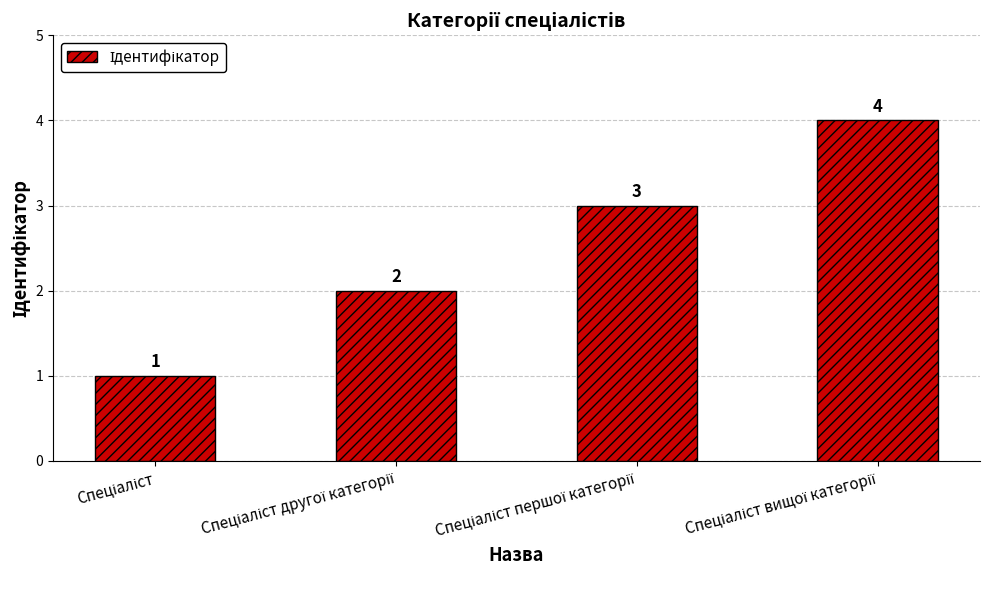

What is the maximum value shown in the chart?

4